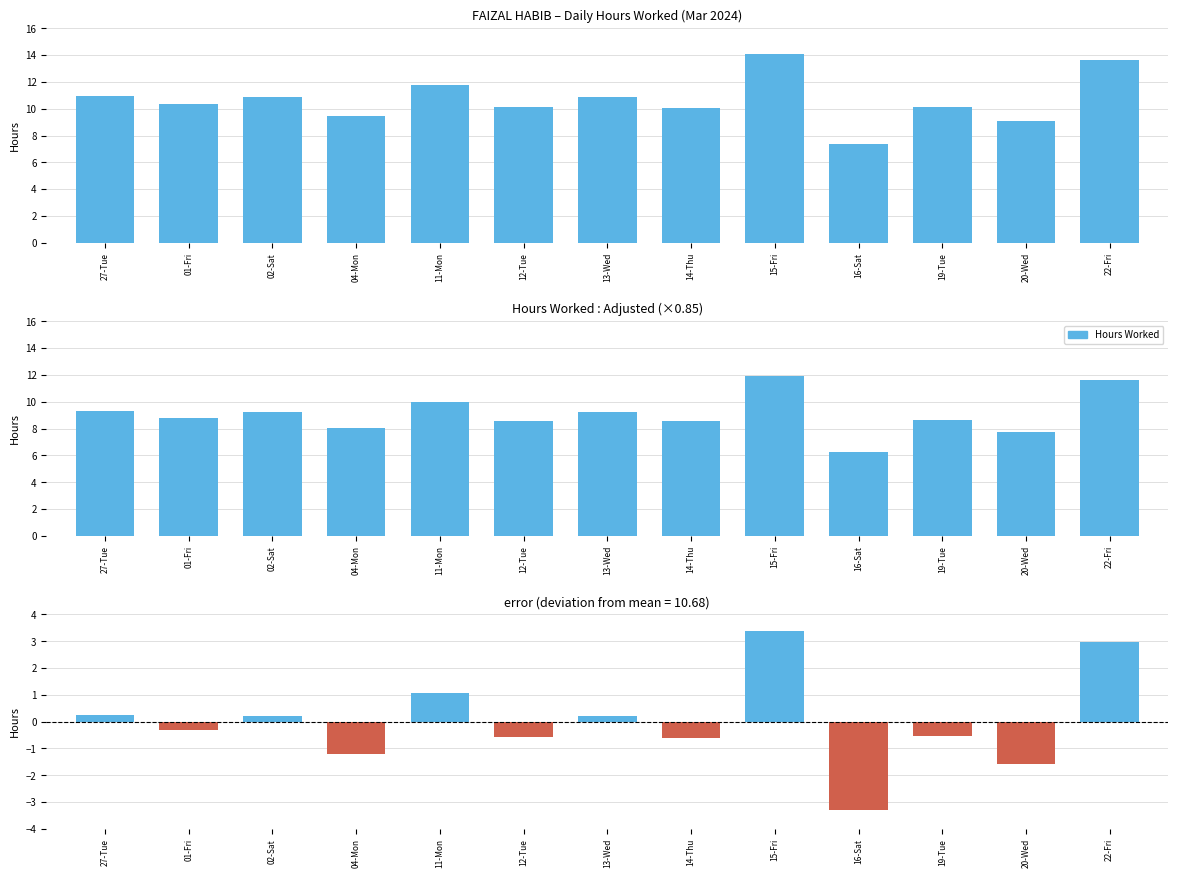

What is the total value across all series at 27-Tue?

20.5